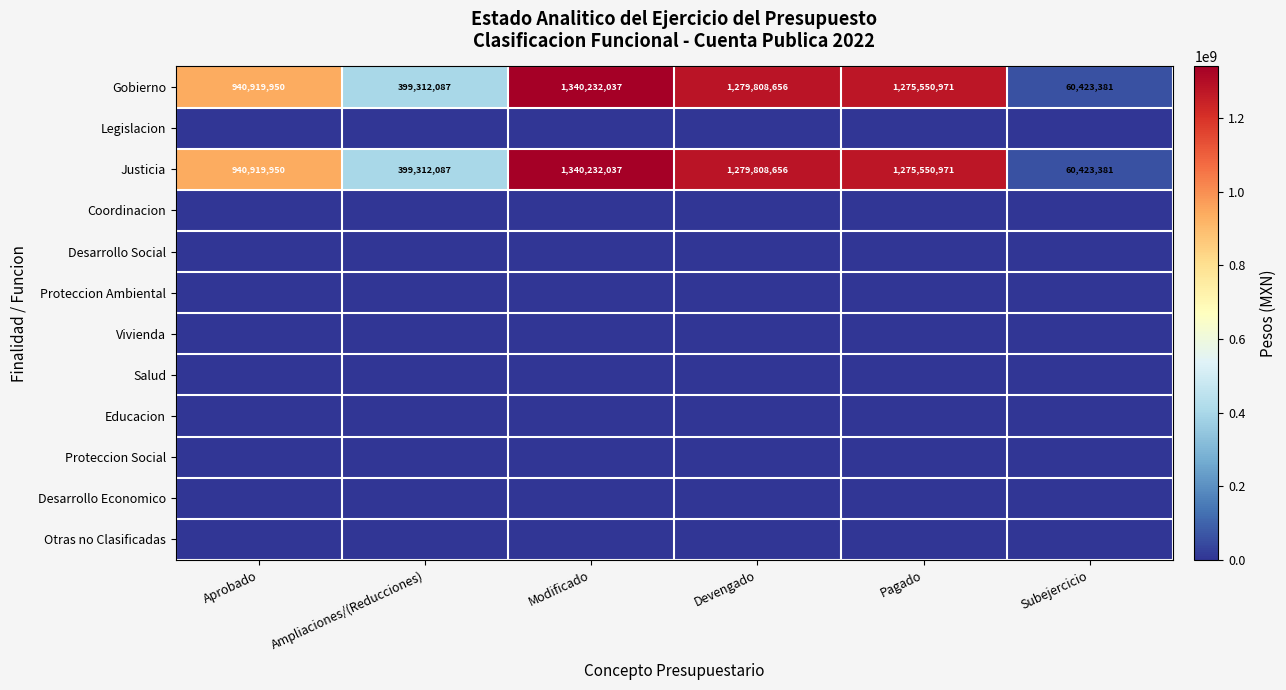

What is the average value of the Gobierno series?

882707847